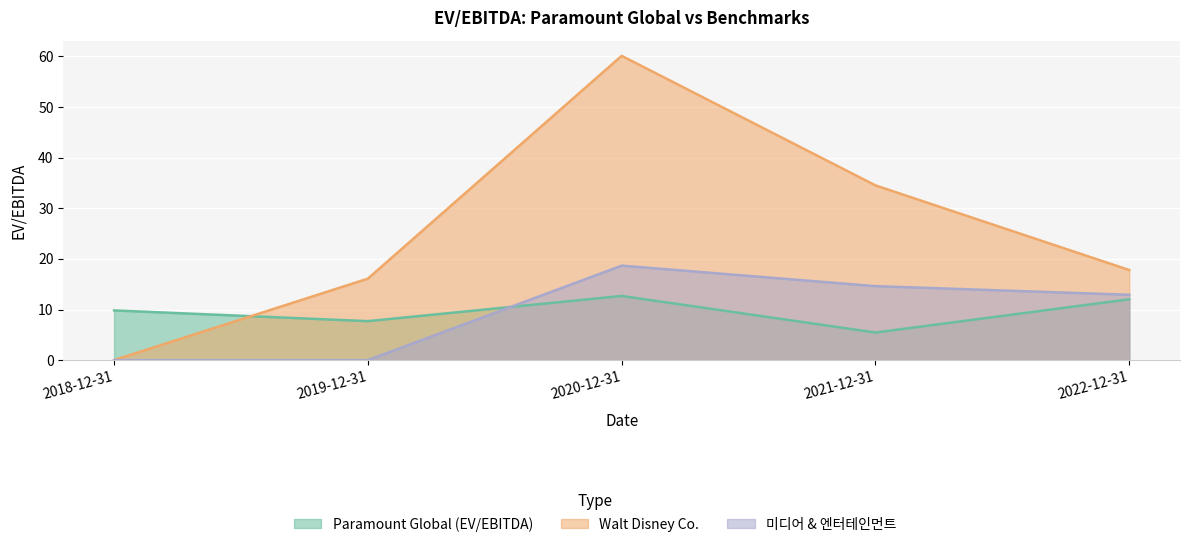

What is the approximate value of 미디어 & 엔터테인먼트 at 2020-12-31?

18.7